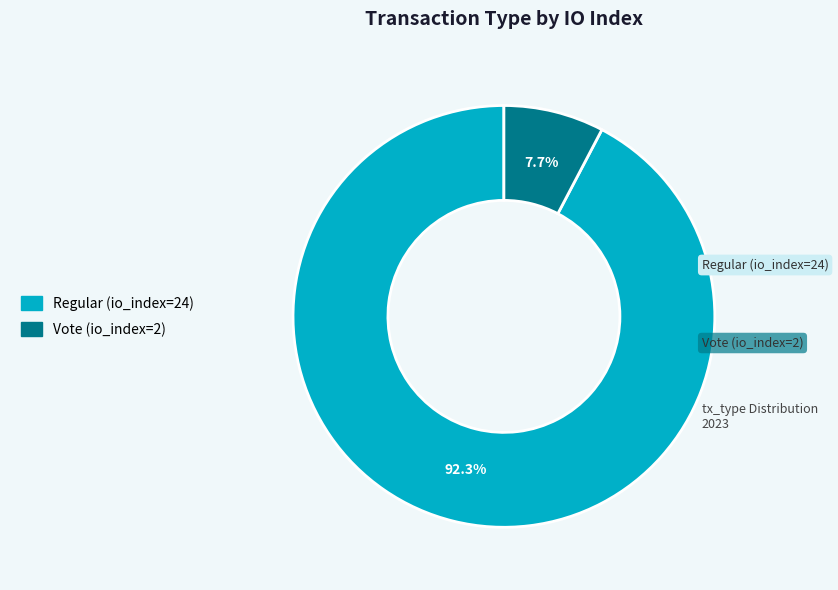

True or false: Vote (io_index=2) accounts for 8% of the total.

True